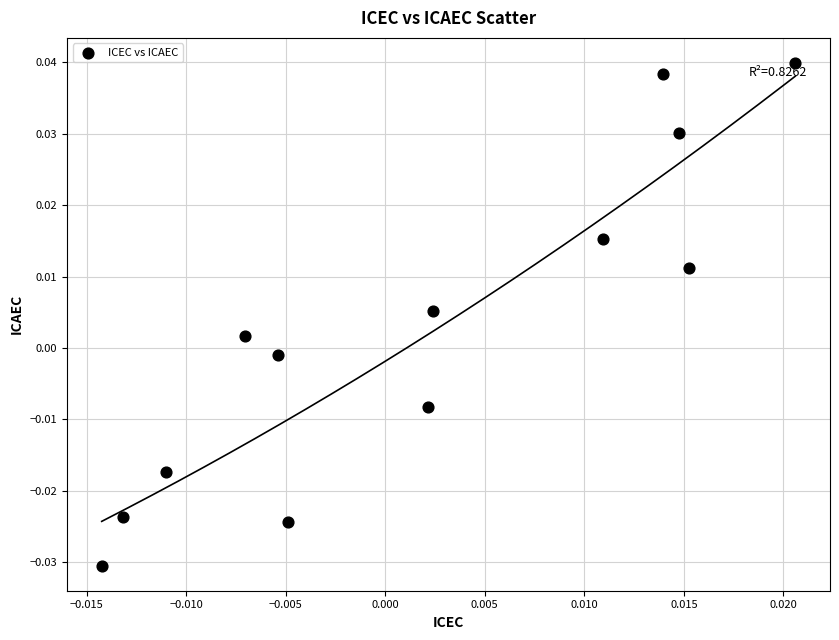

How many data points are displayed?

13